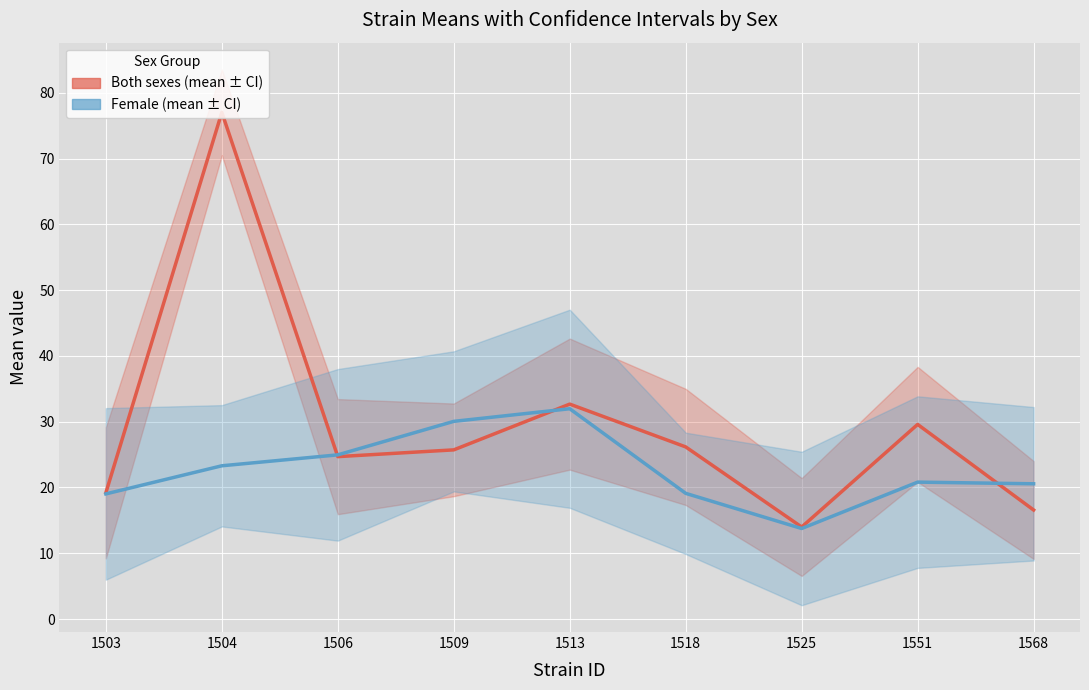

What is the total value across all series at 1568?

37.1